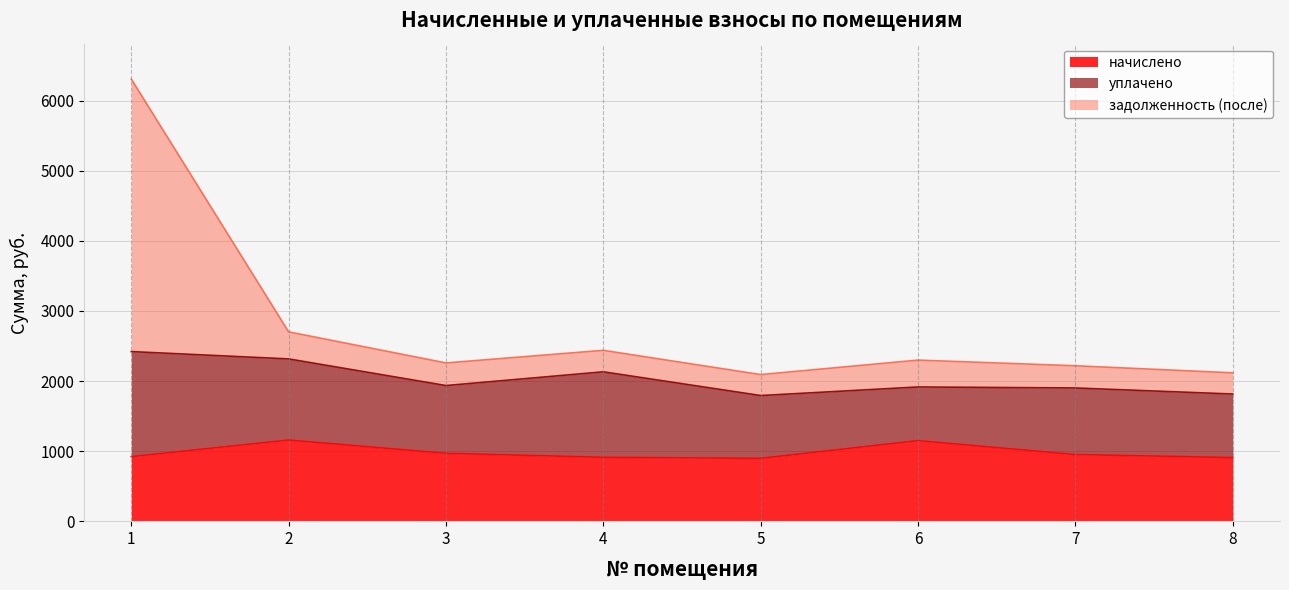

What is the minimum value for начислено?

896.4